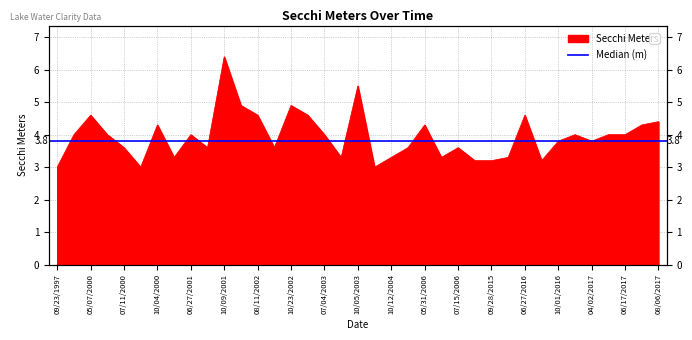

The chart shows a value of 4.3 at 05/31/2006. True or false?

True